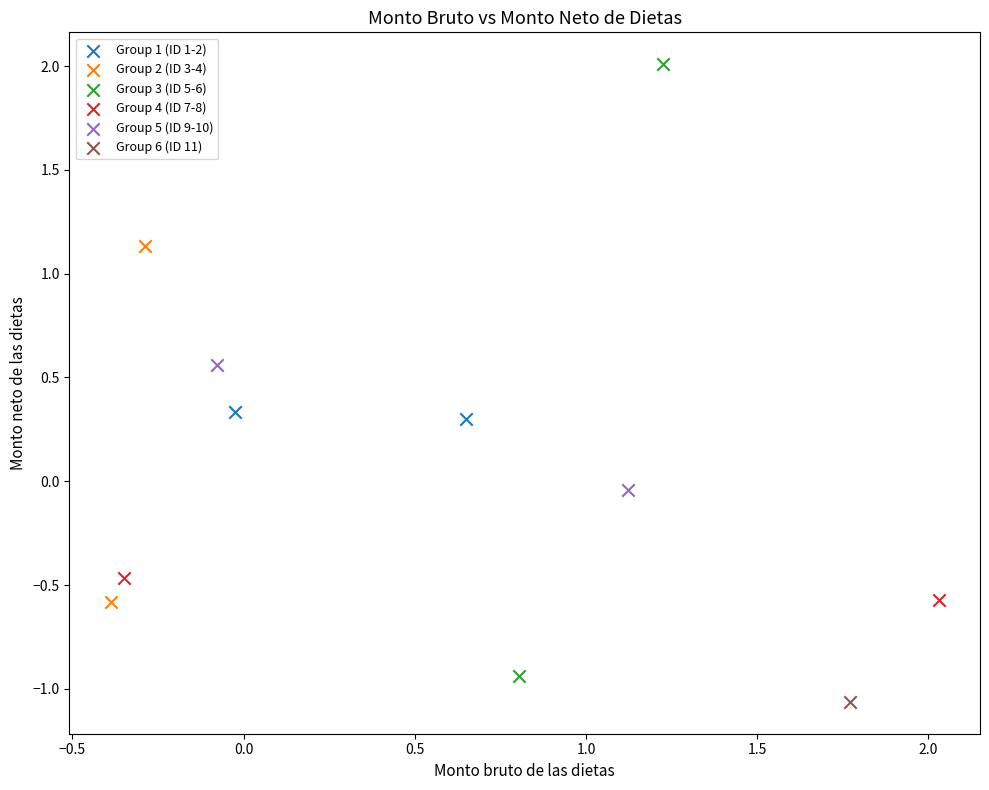

Which series contains the highest Y value?

Group 3 (ID 5-6)